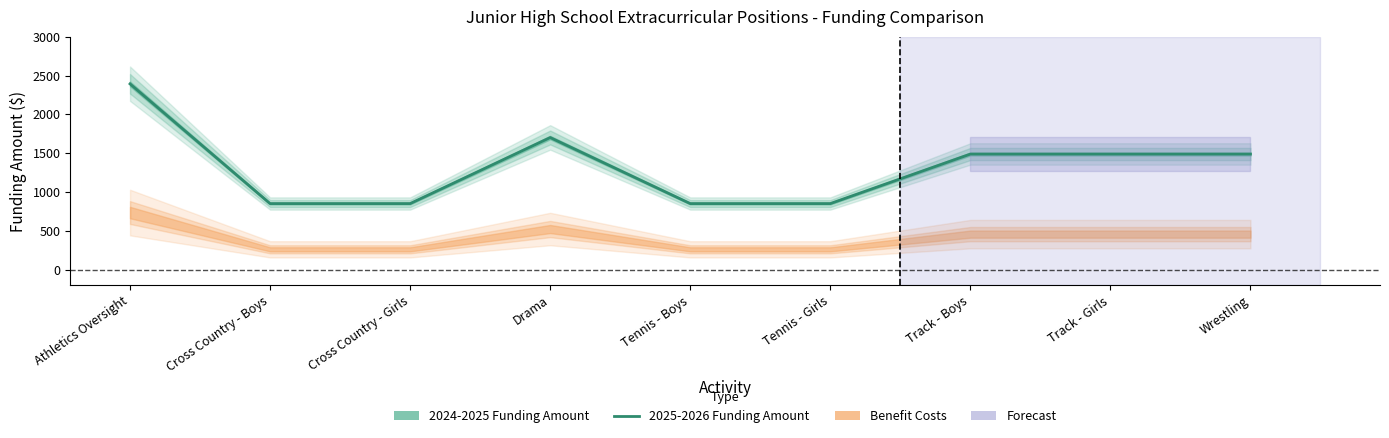

What is the smallest value displayed?

851.0